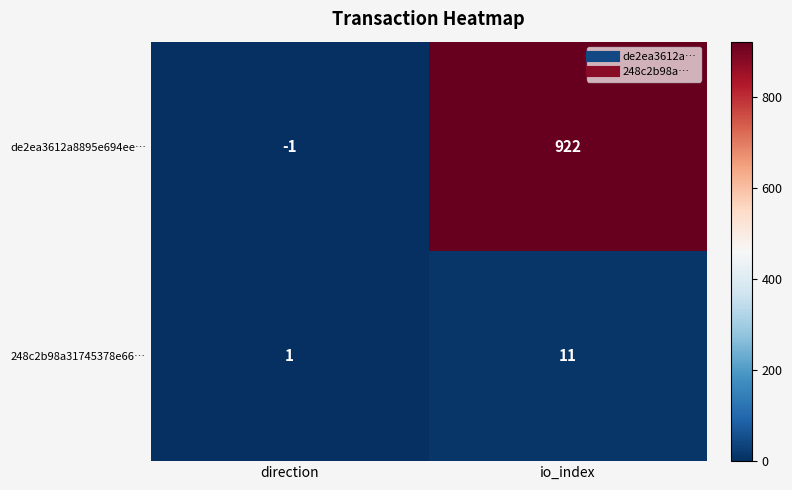

Which series has the widest spread of values?

de2ea3612a8895e694ee…